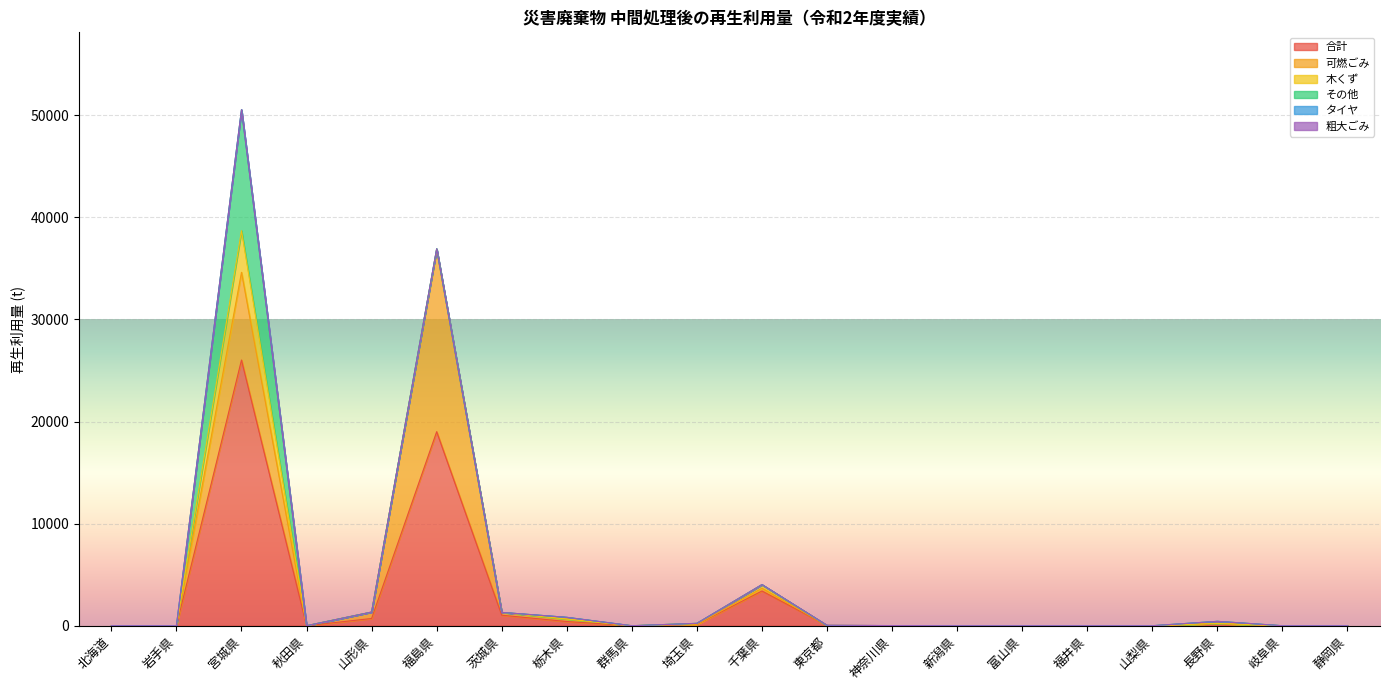

What is the label of the 20th point from the right?

北海道